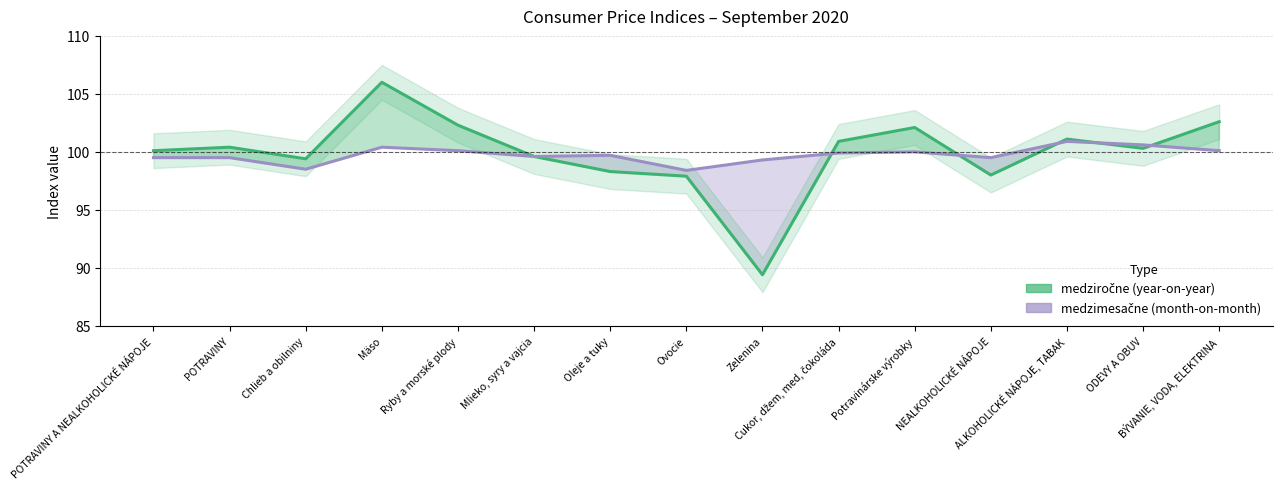

What is the sum of all medzimesačne (month-on-month) values?

1496.0